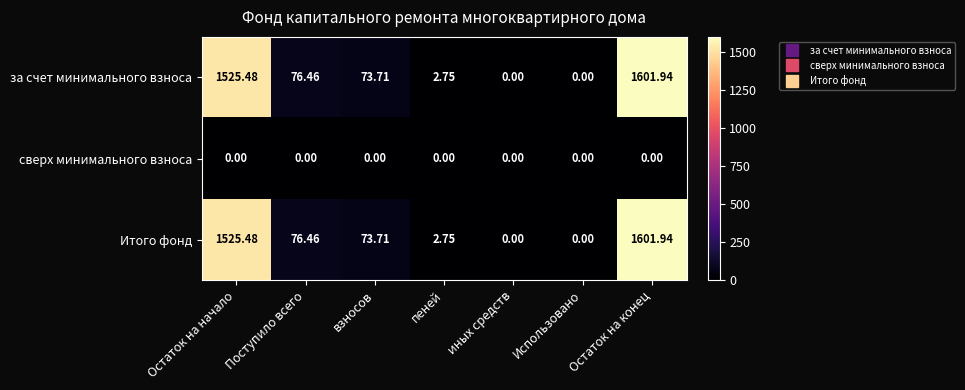

Where is Итого фонд nearest to the value 800?

Поступило всего